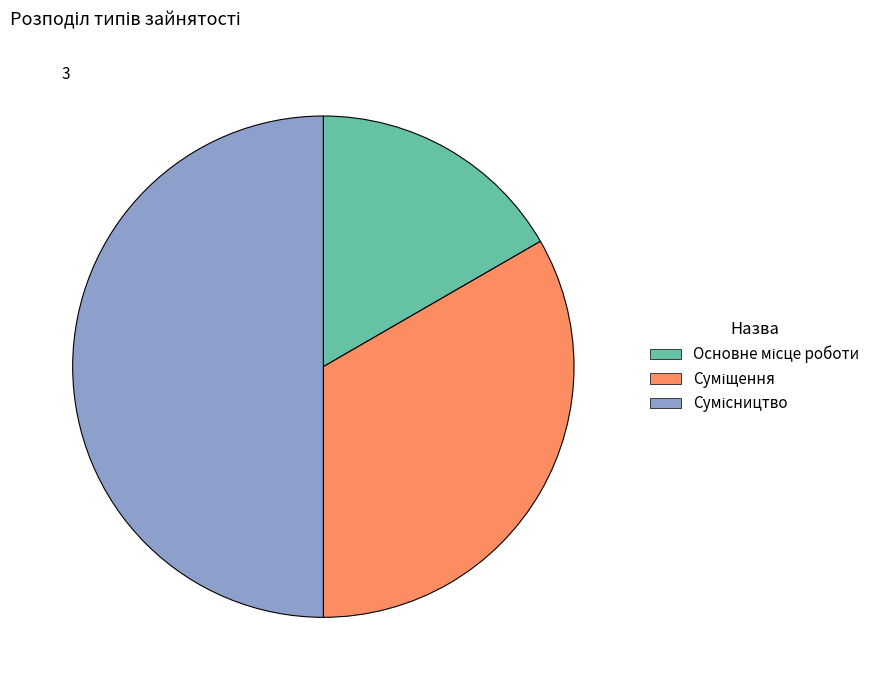

How many segments does this pie chart have?

3